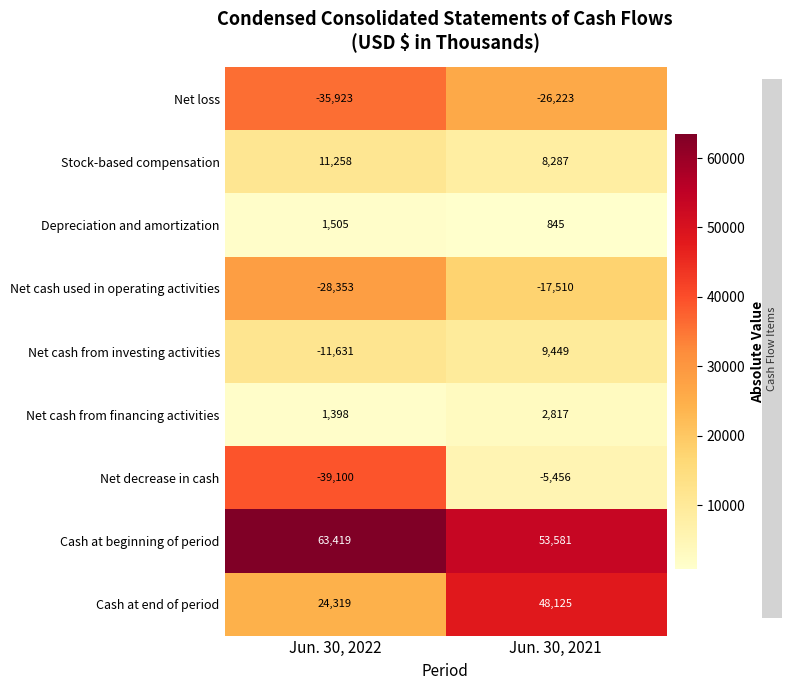

What is the maximum value shown in the chart?

63419